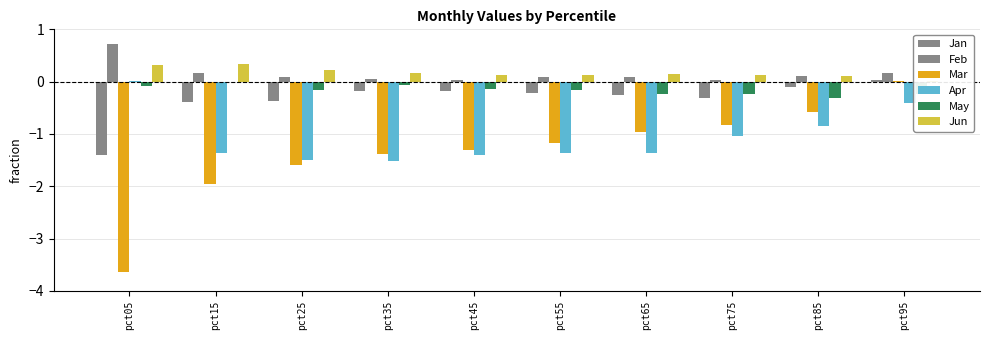

At which label does Jun reach its peak?

pct15